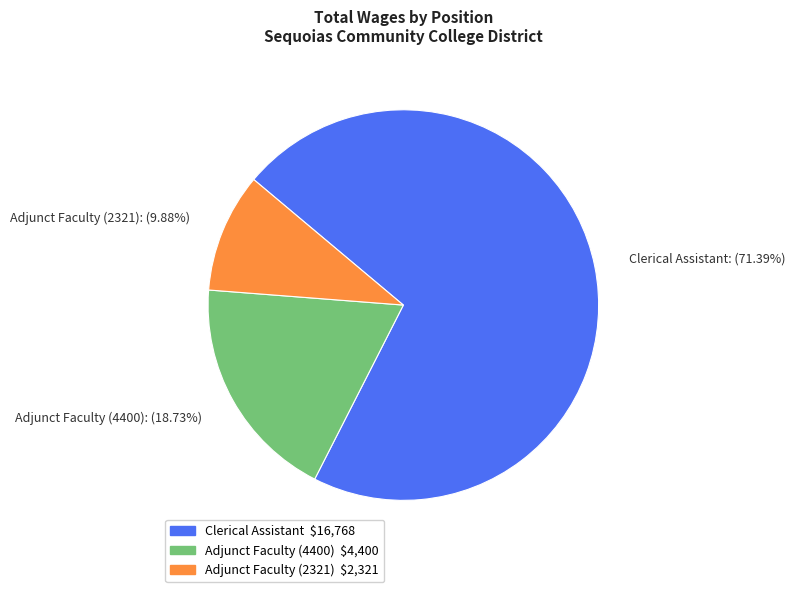

To the nearest percent, what portion does Adjunct Faculty (4400) represent?

19%